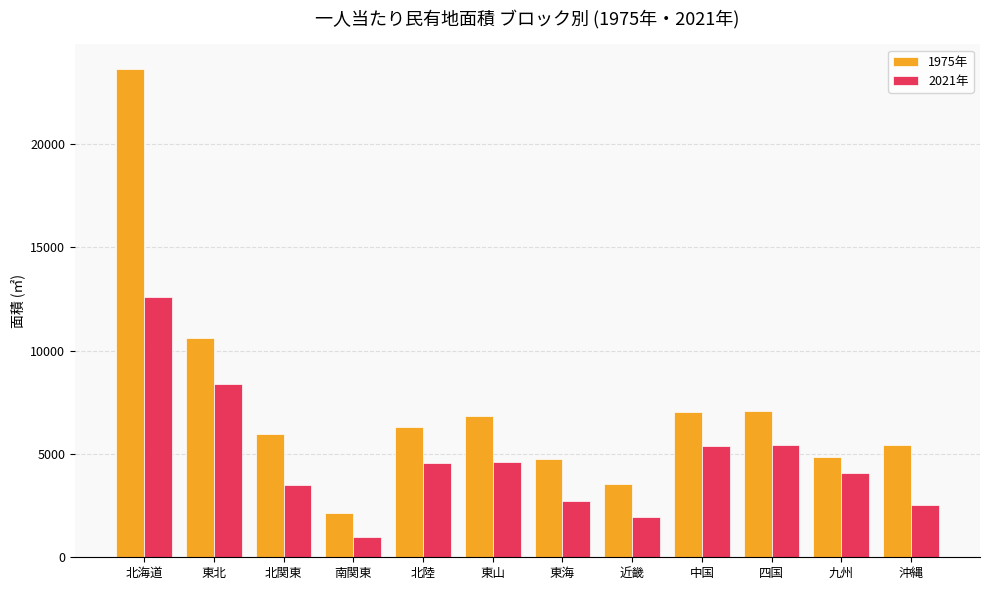

Is the value of 1975年 at 東北 greater than the value of 2021年 at 中国?

Yes